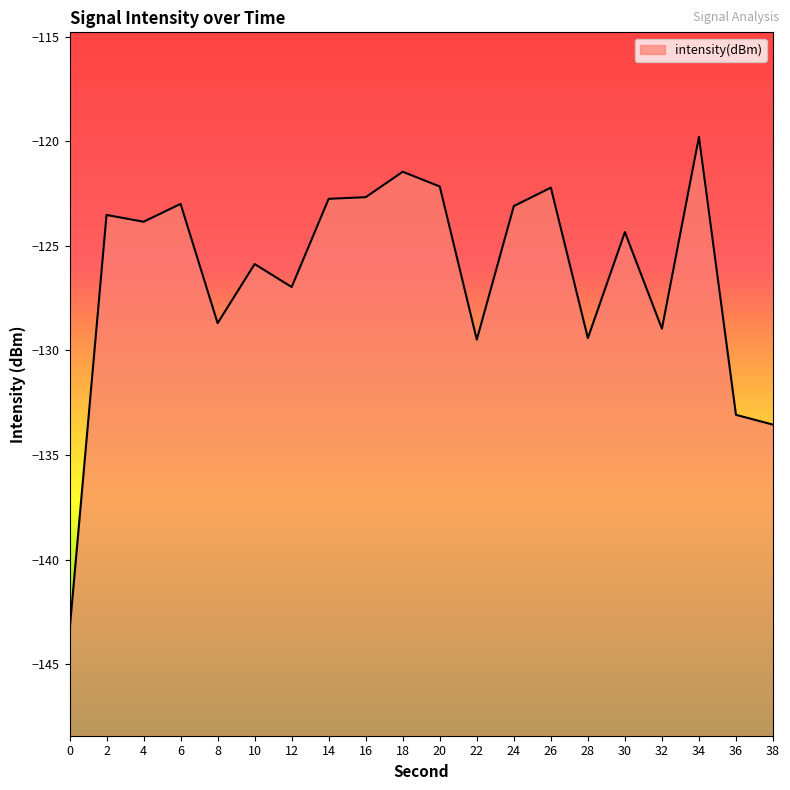

How many series are shown in this chart?

1